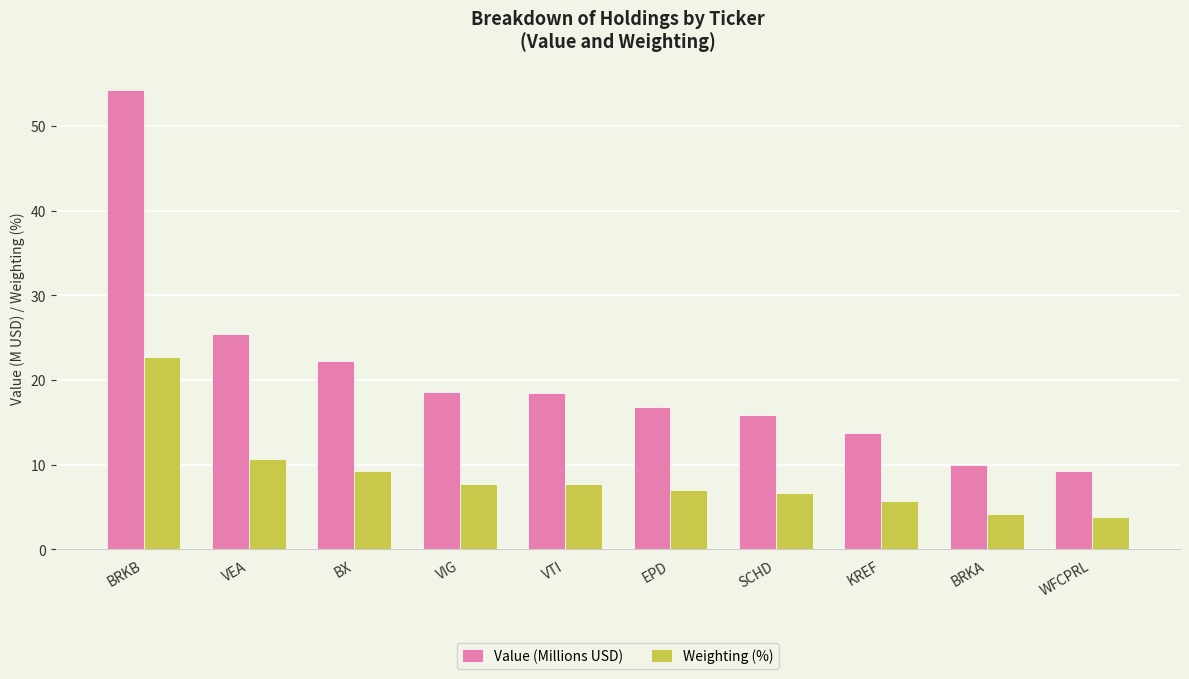

At which label does Value (Millions USD) reach its peak?

BRKB